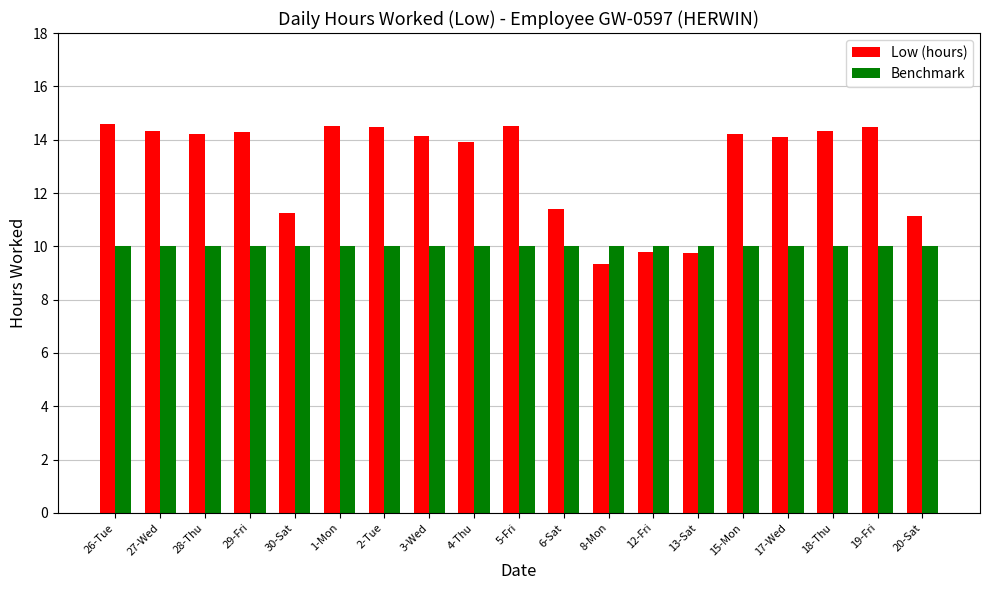

What is the highest value of the Low (hours) series?

14.6